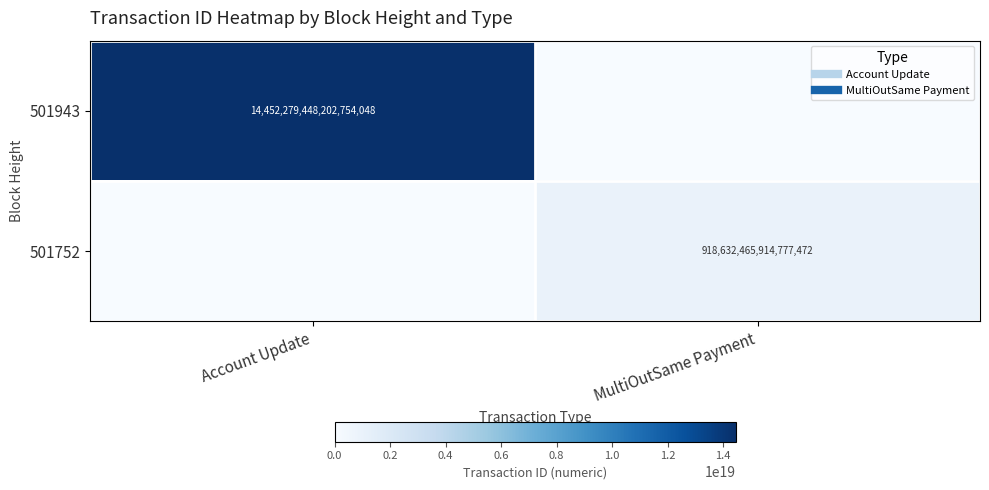

Count the number of data series in this chart.

2